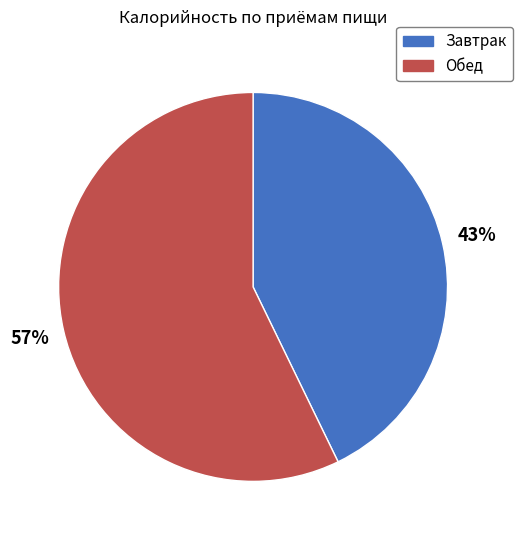

Count the number of slices in the pie.

2